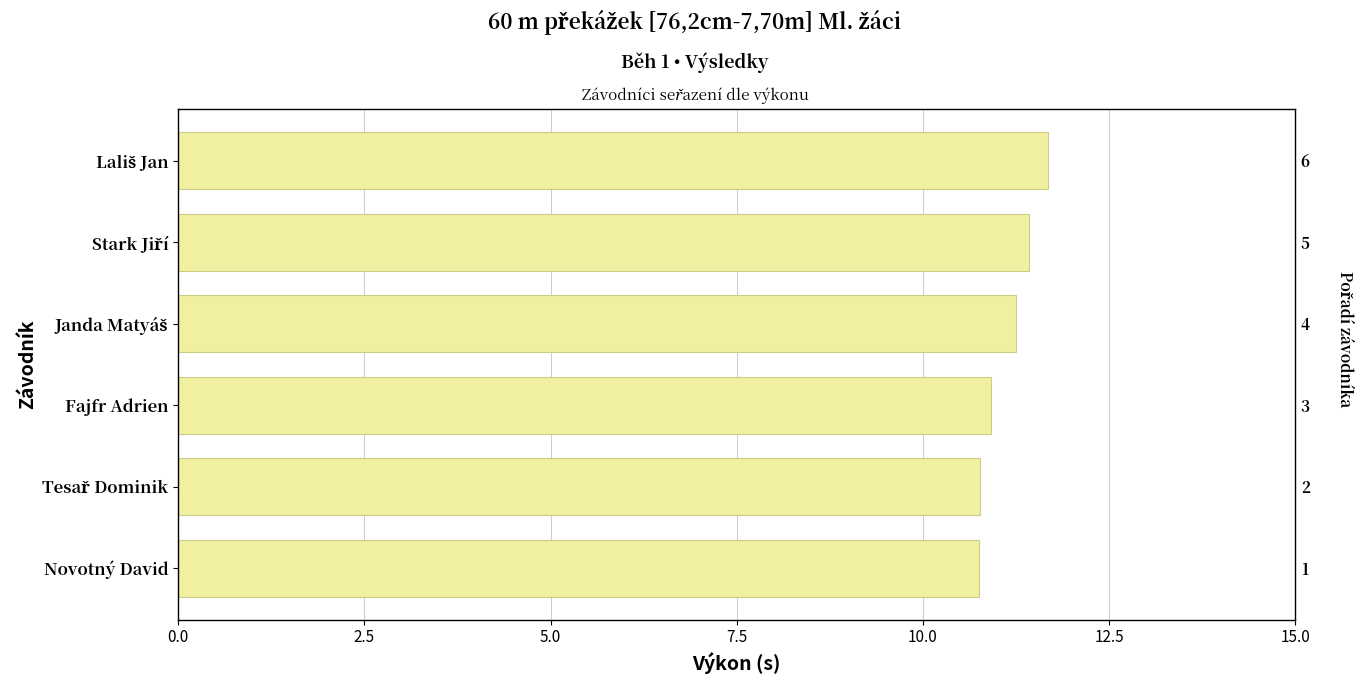

Are the bars horizontal?

Yes